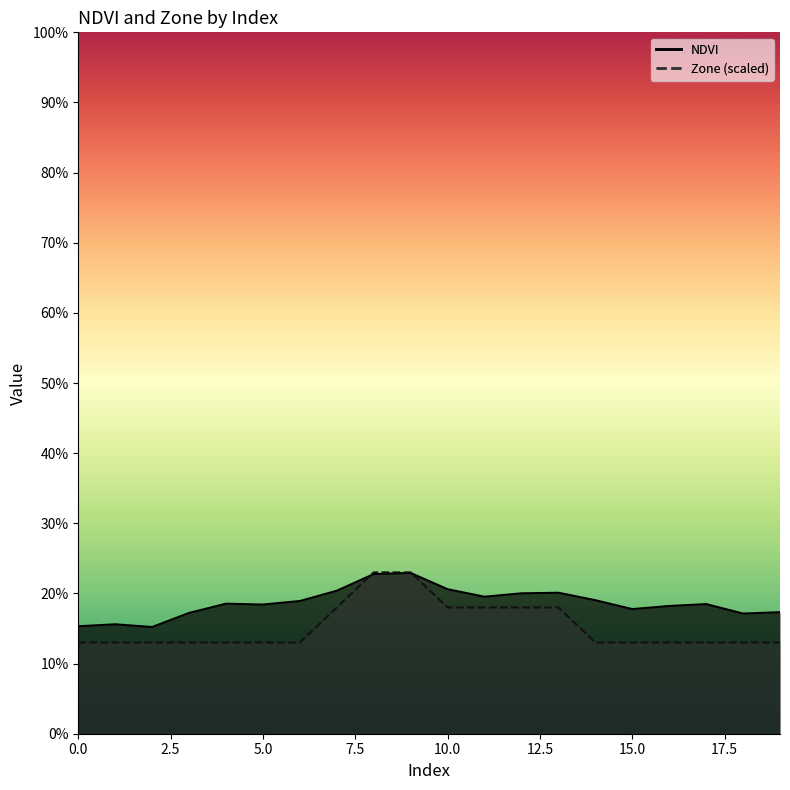

What is the maximum value shown in the chart?

0.2